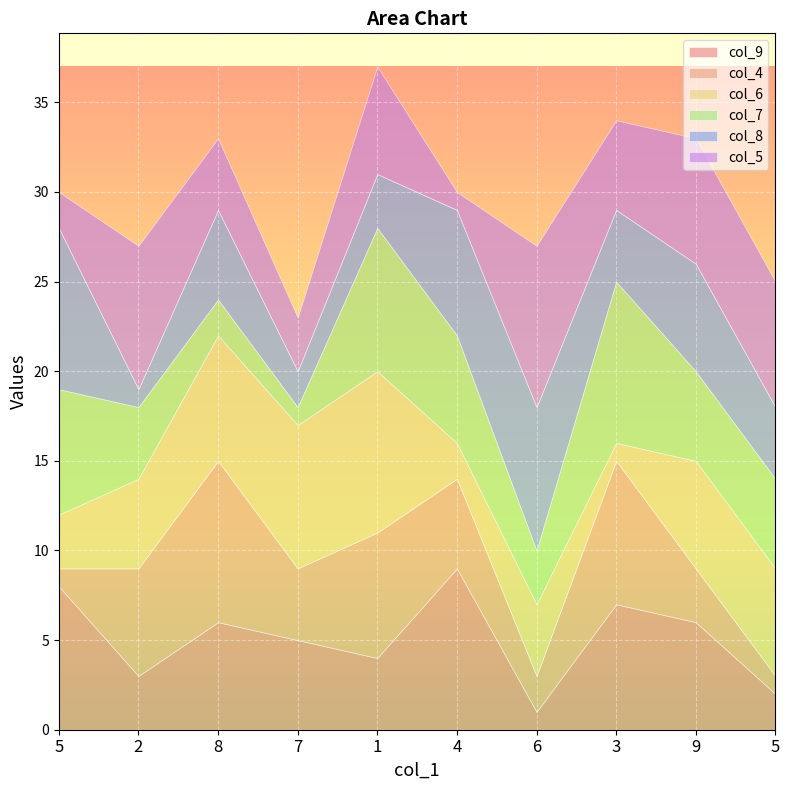

Read the col_5 value at 5.

2